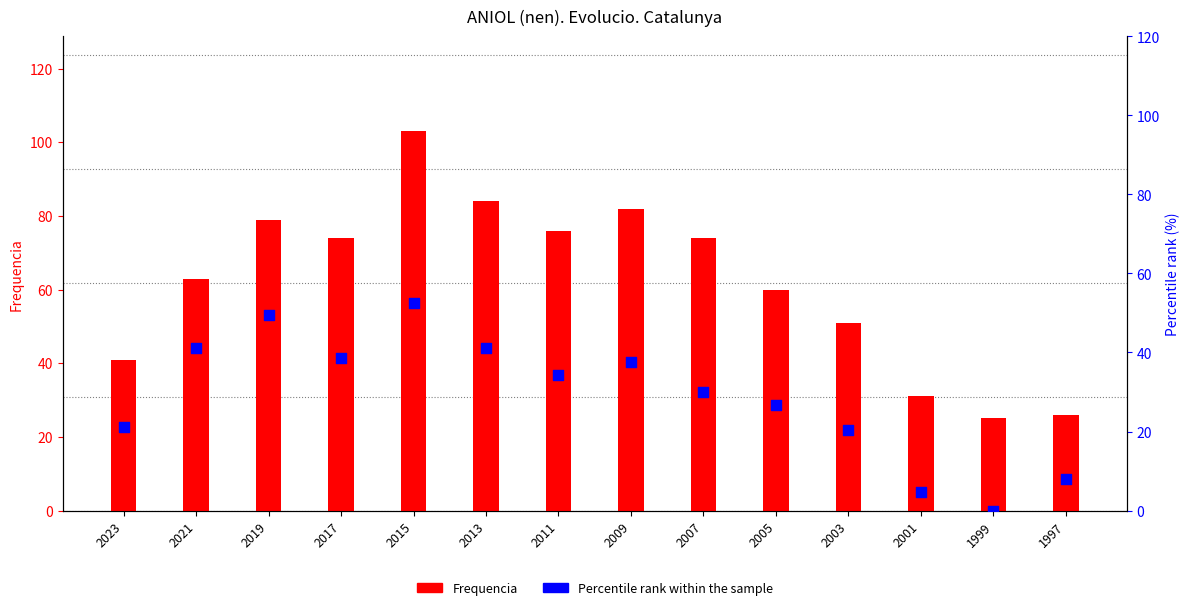

What are all the series names shown in the legend?

Frequencia, Percentile rank within the sample